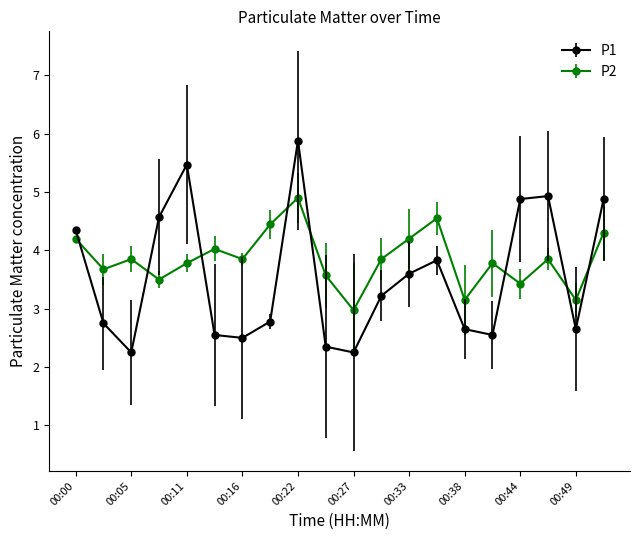

List the series in order of their overall mean, lowest first.

P1, P2